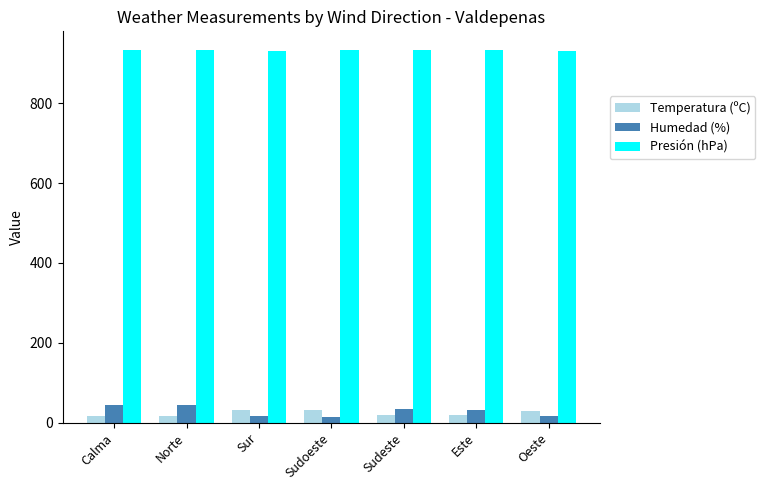

What is the average value of the Temperatura (ºC) series?

23.6